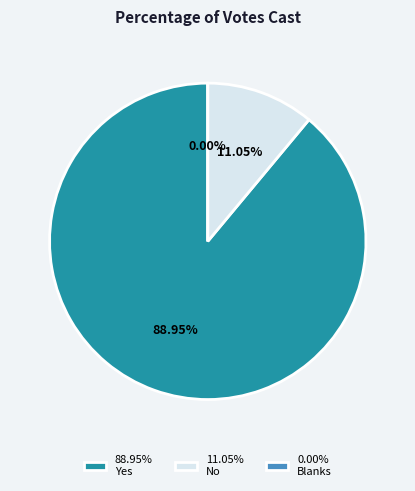

Is there any slice that represents more than half of the pie?

Yes